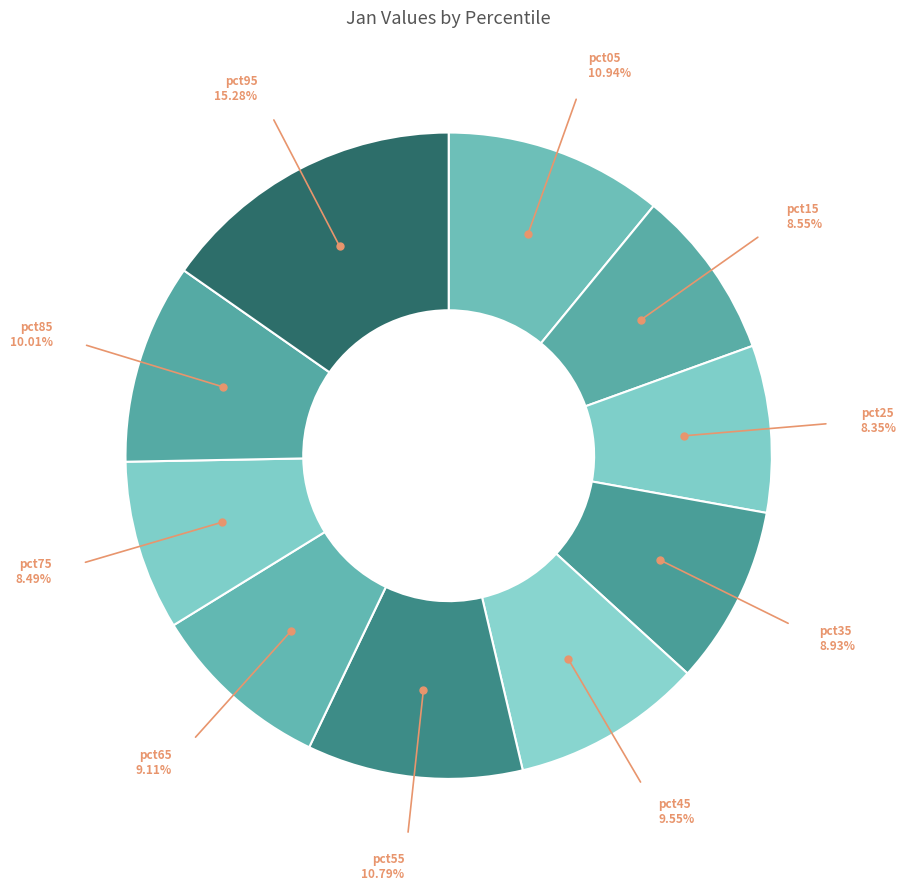

Is there a majority slice in this chart?

No